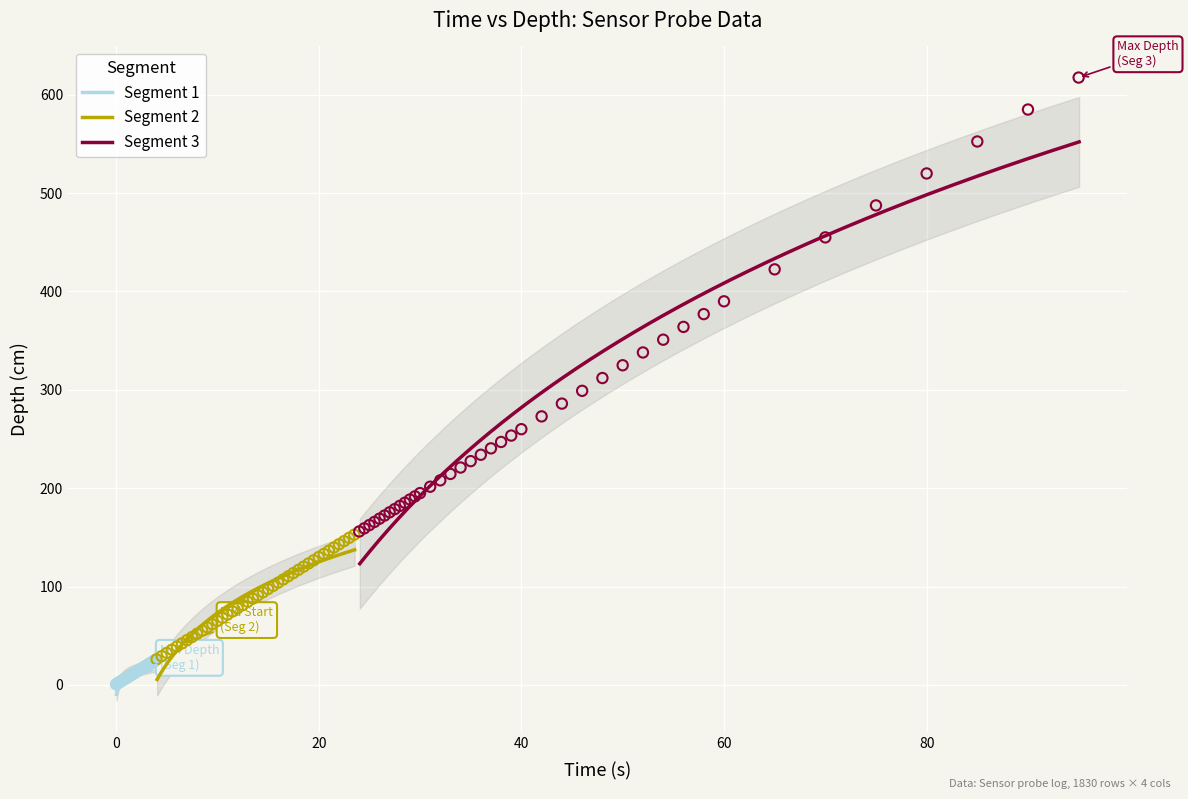

Which series reaches the minimum Y coordinate?

Segment 1